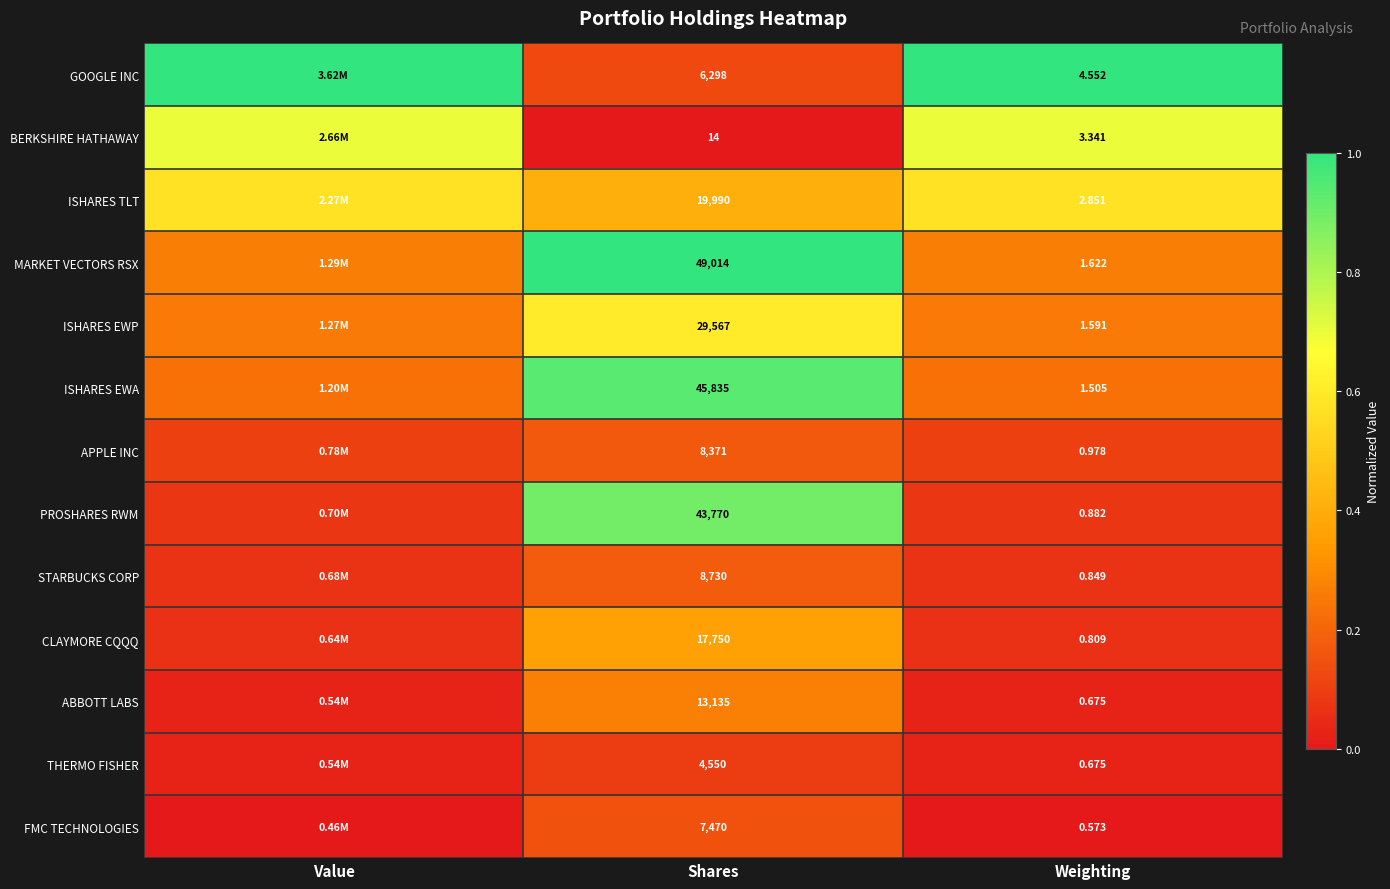

At which label does GOOGLE INC reach its peak?

Value